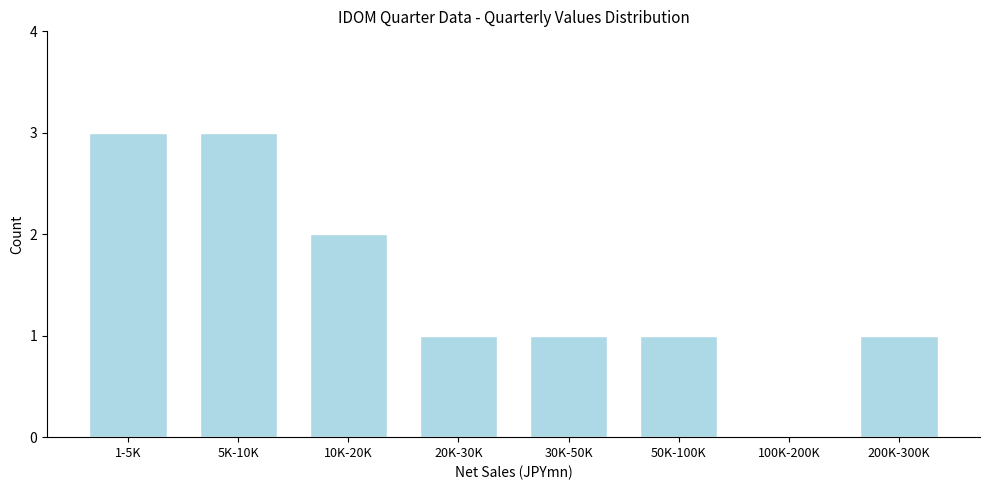

Reading left to right, what are all the values shown in this chart?

1-5K=3	5K-10K=3	10K-20K=2	20K-30K=1	30K-50K=1	50K-100K=1	100K-200K=0	200K-300K=1